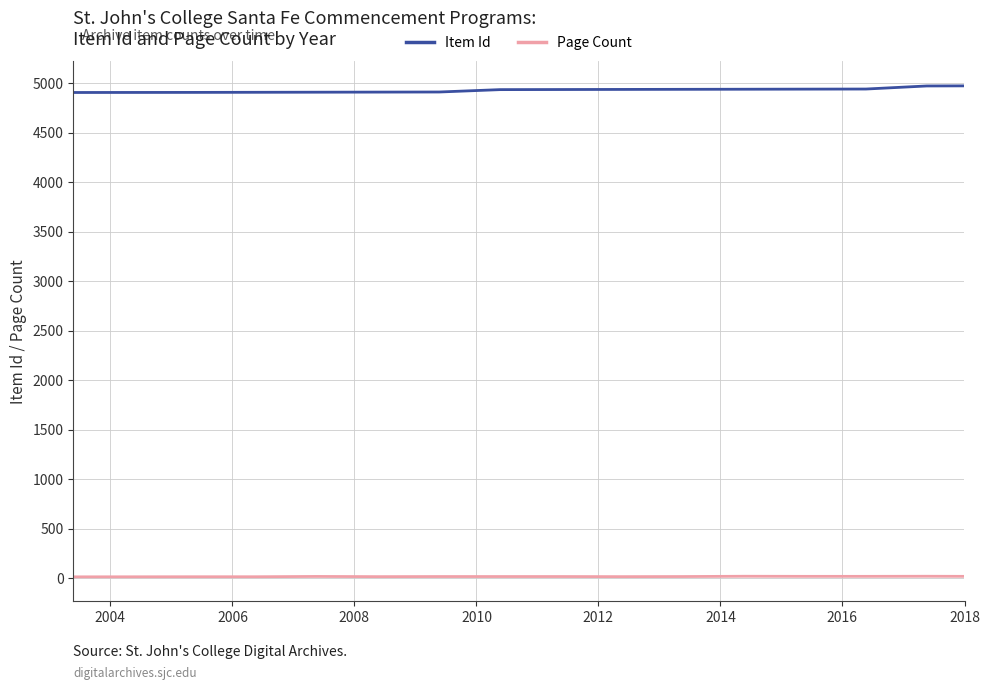

Rank the series by their maximum value, from highest to lowest.

Item Id, Page Count